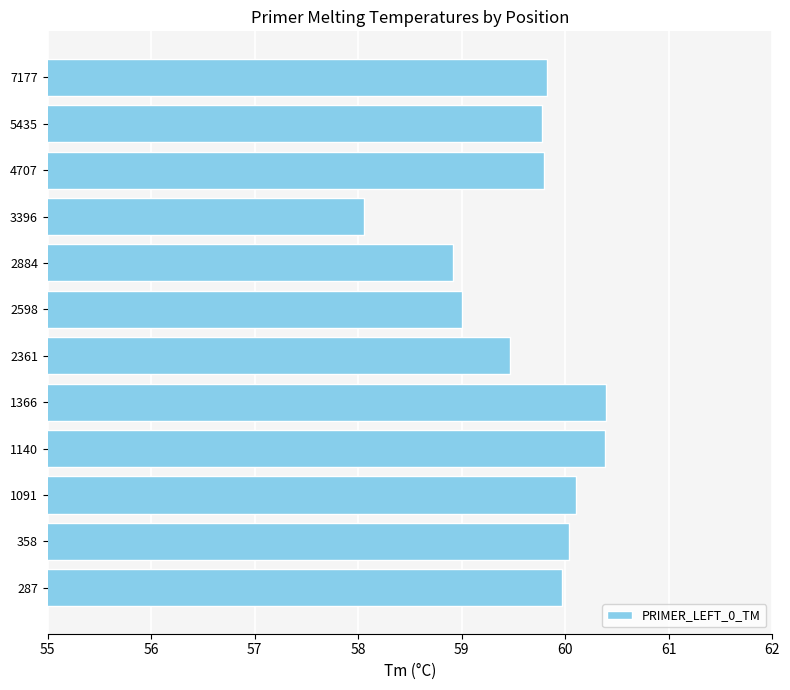

The value at 1140 is 60.4. True or false?

True